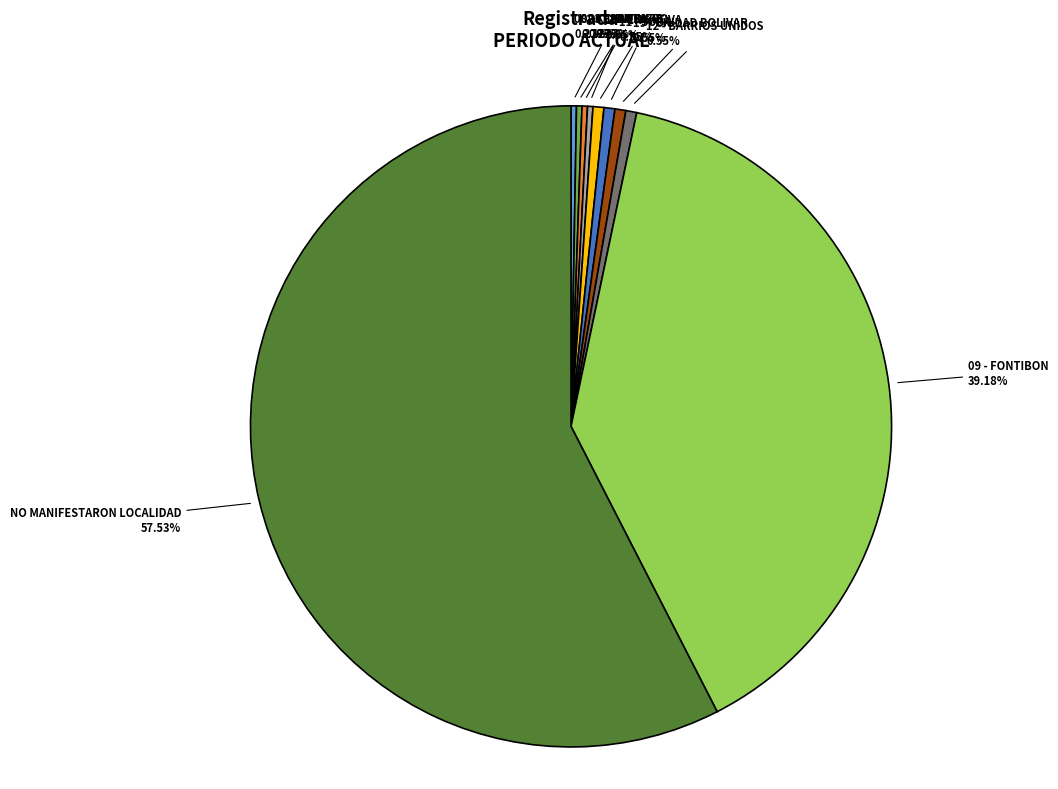

True or false: 10 - ENGATIVA accounts for 1% of the total.

True